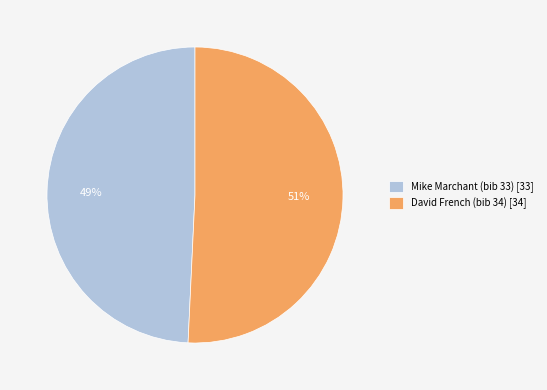

Which has a higher value, David French (bib 34) or Mike Marchant (bib 33)?

David French (bib 34)